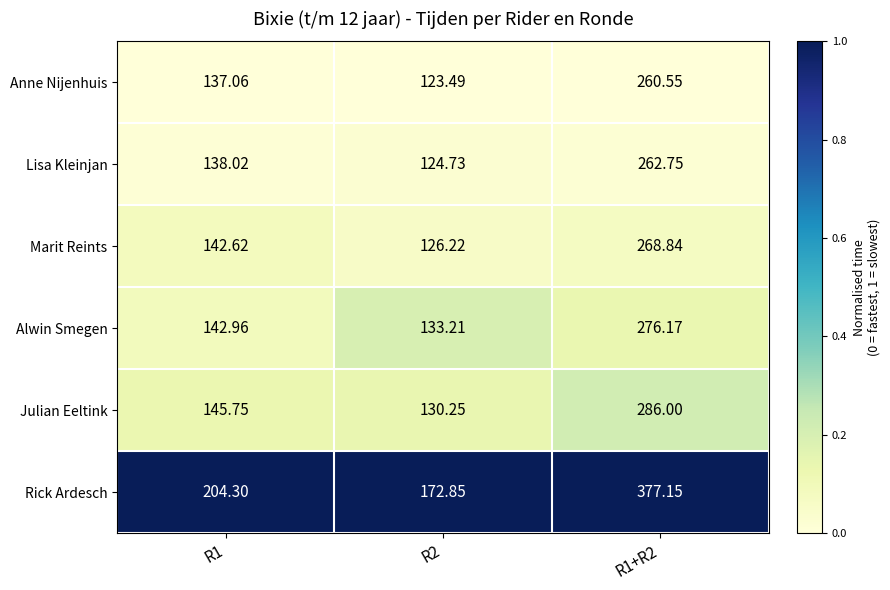

Is the value of Lisa Kleinjan at R1 greater than the value of Alwin Smegen at R1?

No